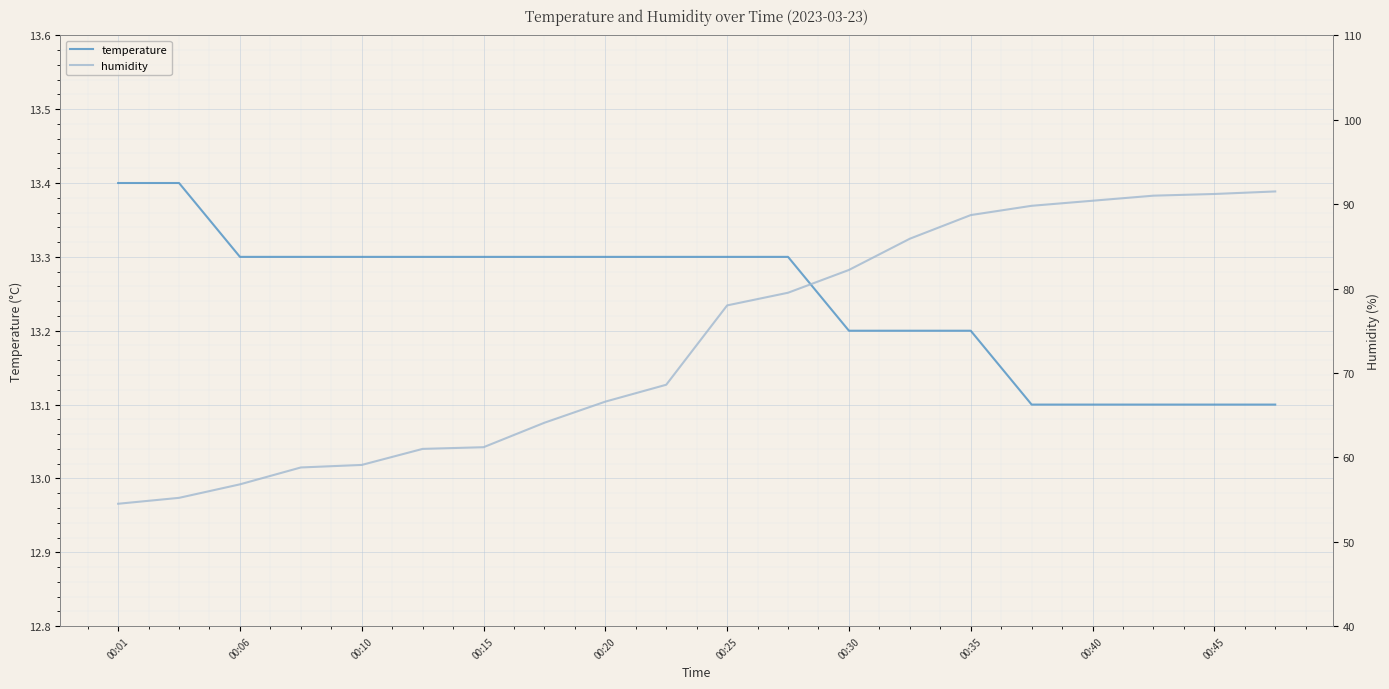

True or false: temperature and humidity cross at least once.

False